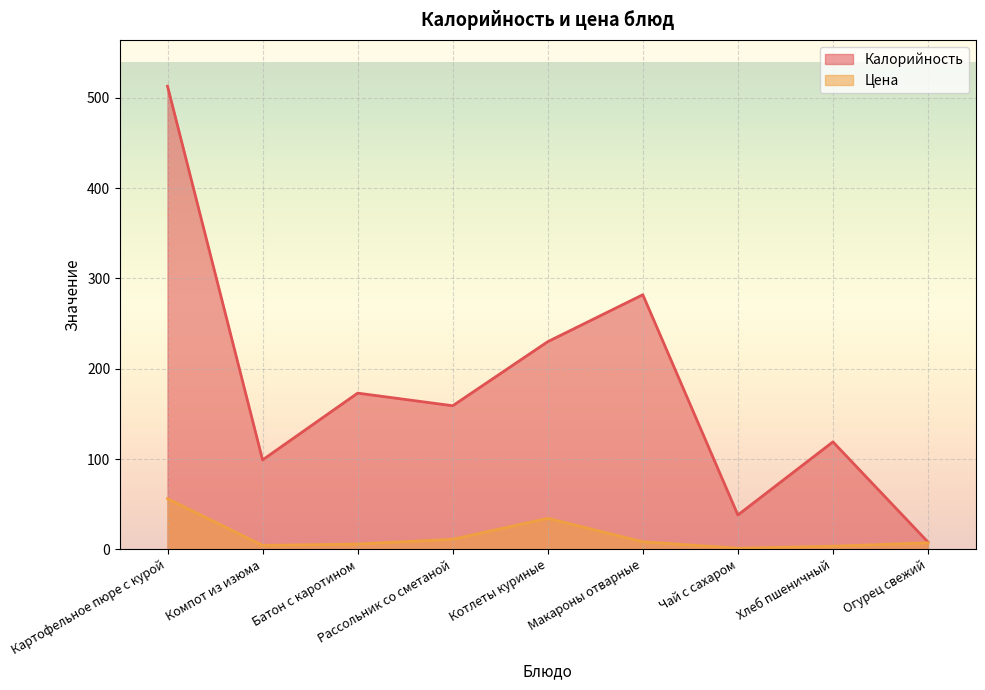

Rank the series at Картофельное пюре с курой from highest to lowest value.

Калорийность, Цена